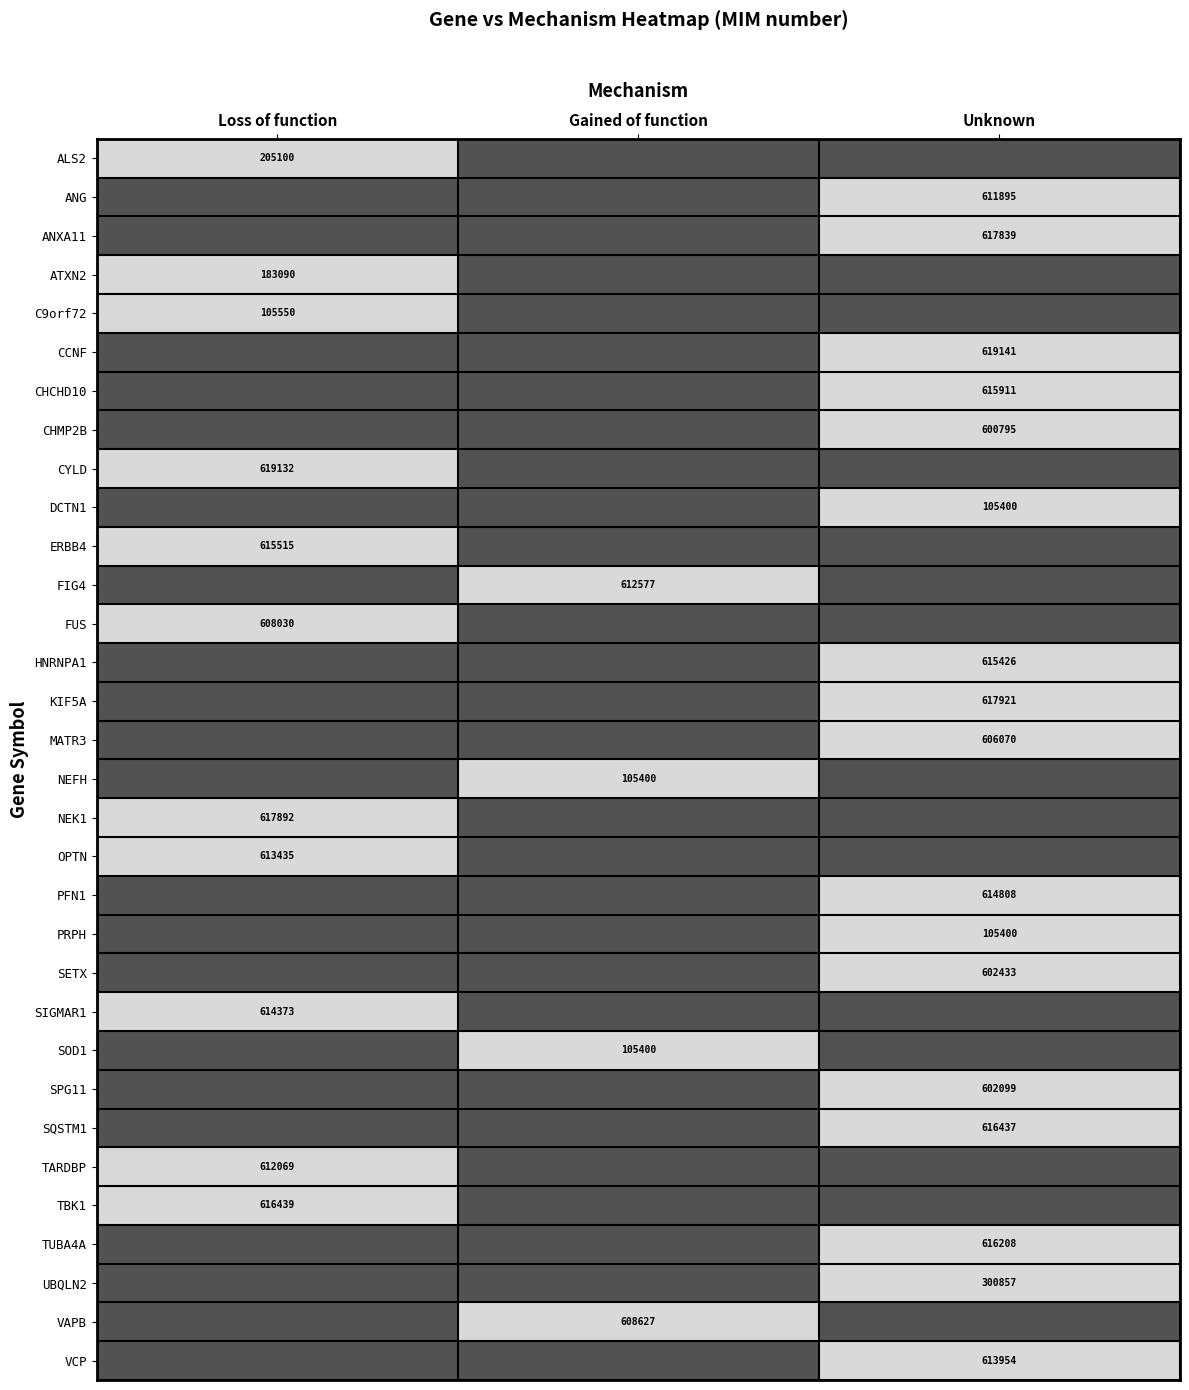

The value of SQSTM1 at Unknown is 616437. True or false?

True